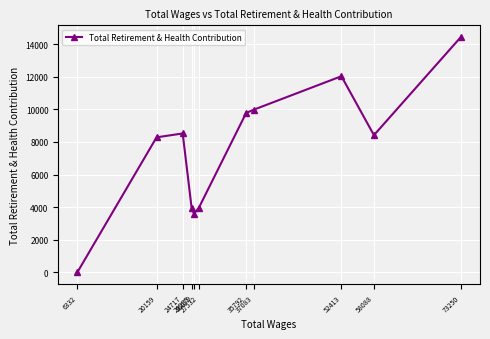

Which category has the highest value across all series?

73250